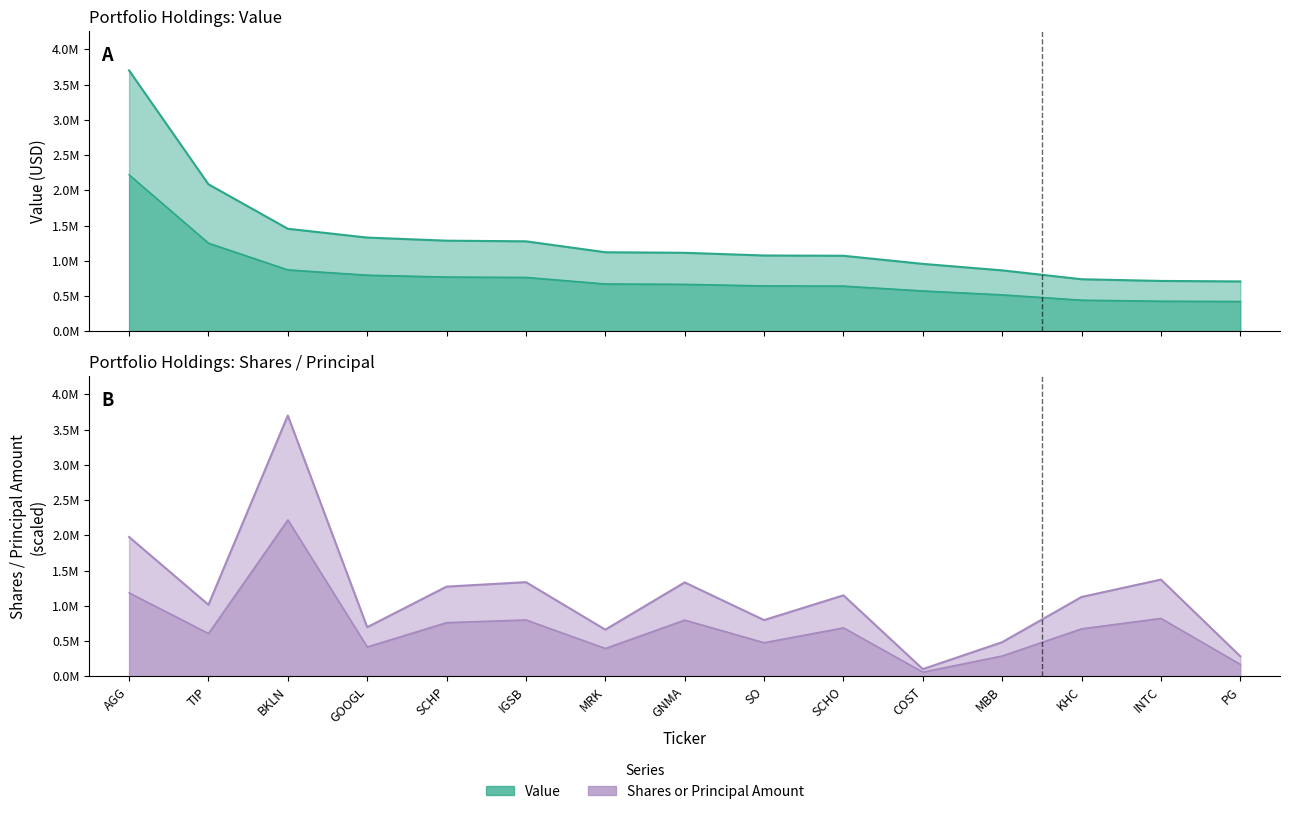

Reading left to right, what are all the values shown in this chart?

Value: 3701000.0	2086000.0	1455000.0	1330000.0	1286000.0	1277000.0	1122000.0	1114000.0	1076000.0	1072000.0	957000.0	865000.0	739000.0	715000.0	708000.0
Shares or principal amount: 1186600.8	610002.4	2220600.0	418994.0	764313.0	802284.7	398050.5	800140.6	479618.3	690140.7	62271.1	291530.9	676282.0	824315.8	171090.3